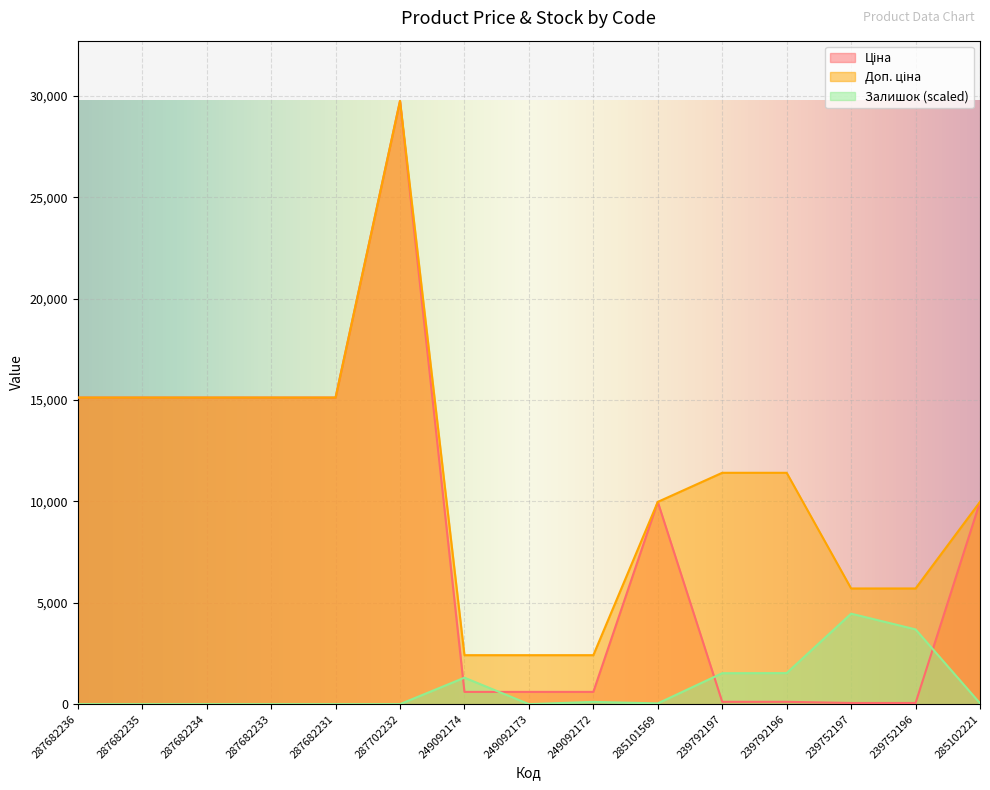

How many times do Залишок and Ціна cross each other?

4